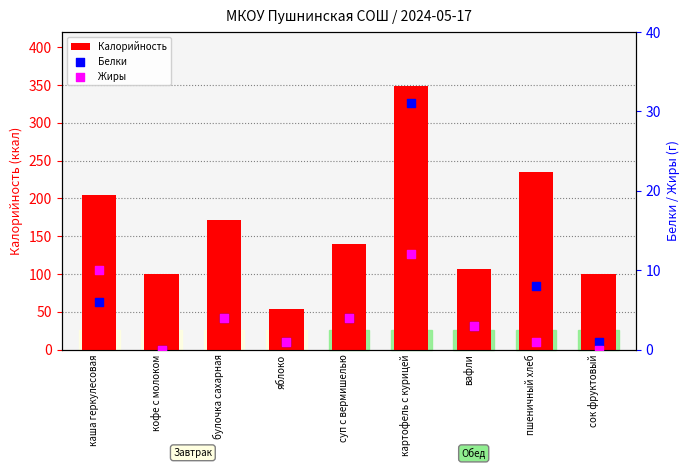

At which category is the sum across all series the highest?

картофель с курицей